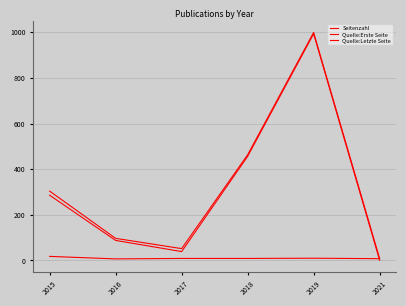

True or false: Quelle:Letzte Seite and Seitenzahl cross at least once.

False